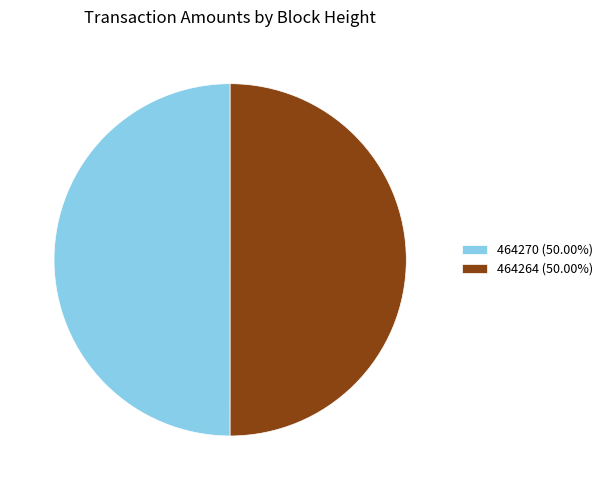

What is the ratio of the value at 464264 (50.00%) to the value at 464270 (50.00%)?

1.0